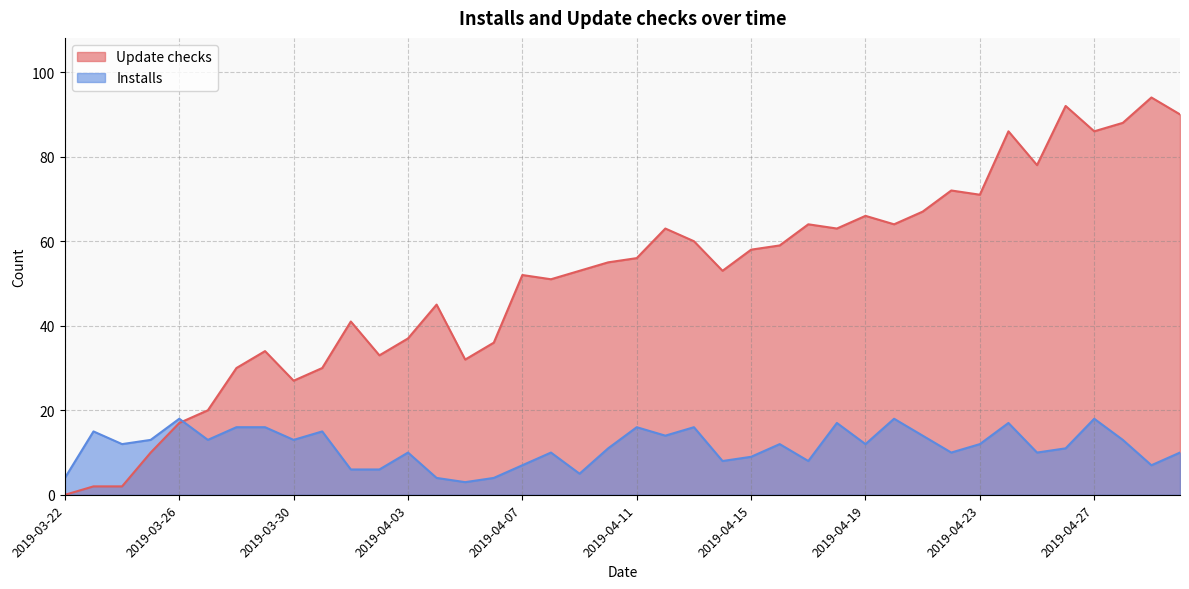

In Update checks, how many points are lower than both neighbors (excluding endpoints)?

10